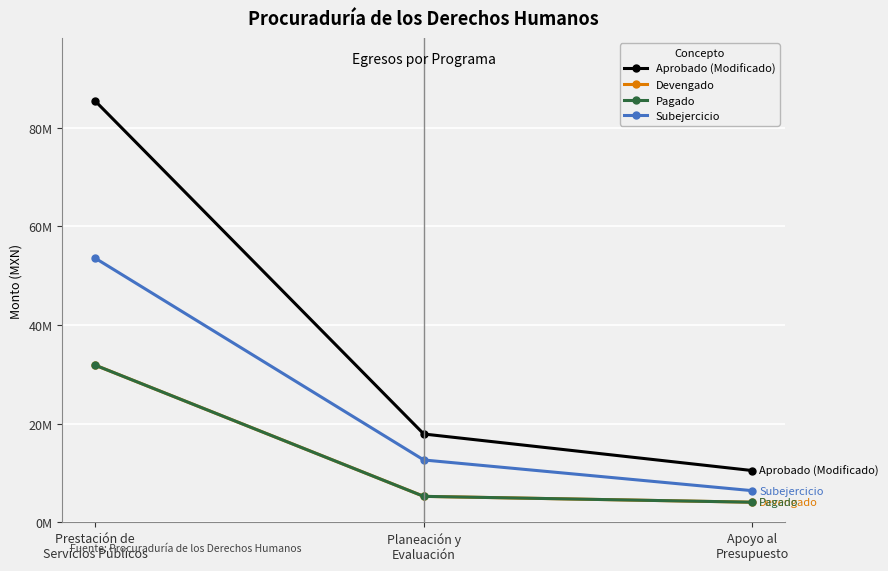

At which label does Aprobado (Modificado) first exceed 17895486?

Prestación de
Servicios Públicos